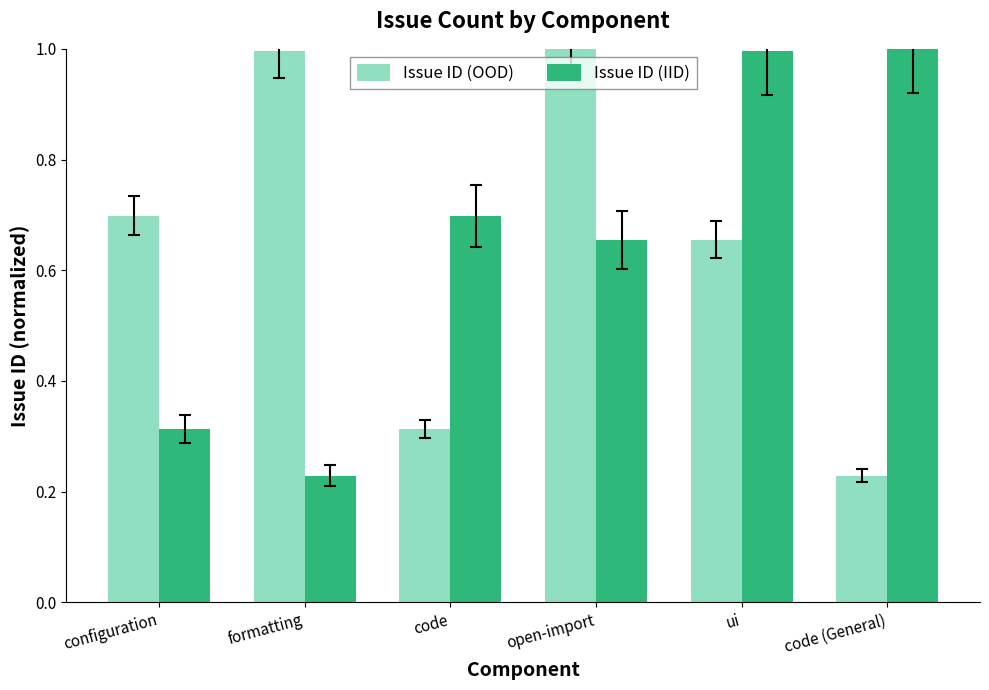

Which series changed the most between formatting and ui?

Issue ID (IID)